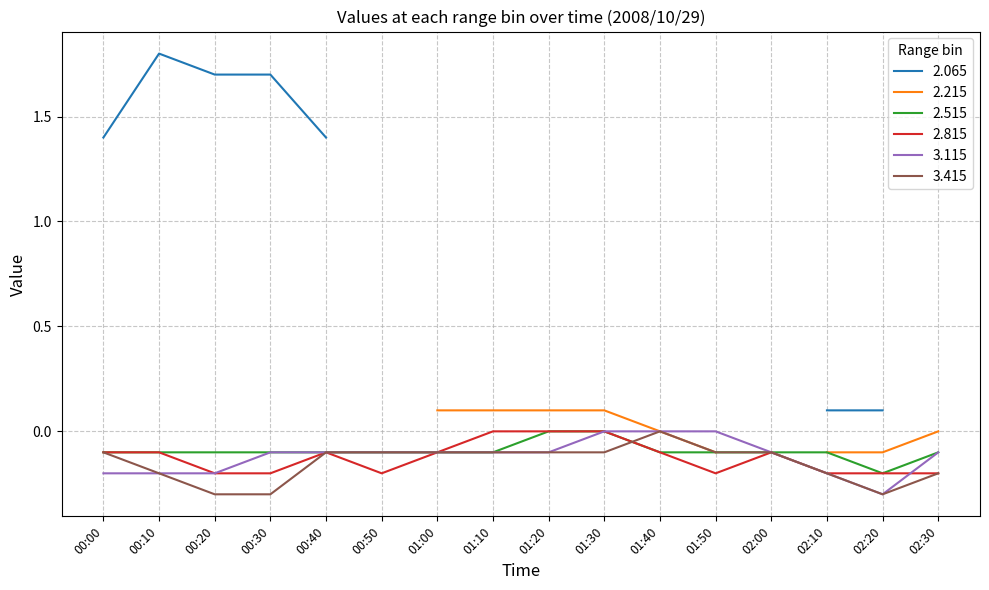

Which category has the lowest value in the 3.115 series?

02:20